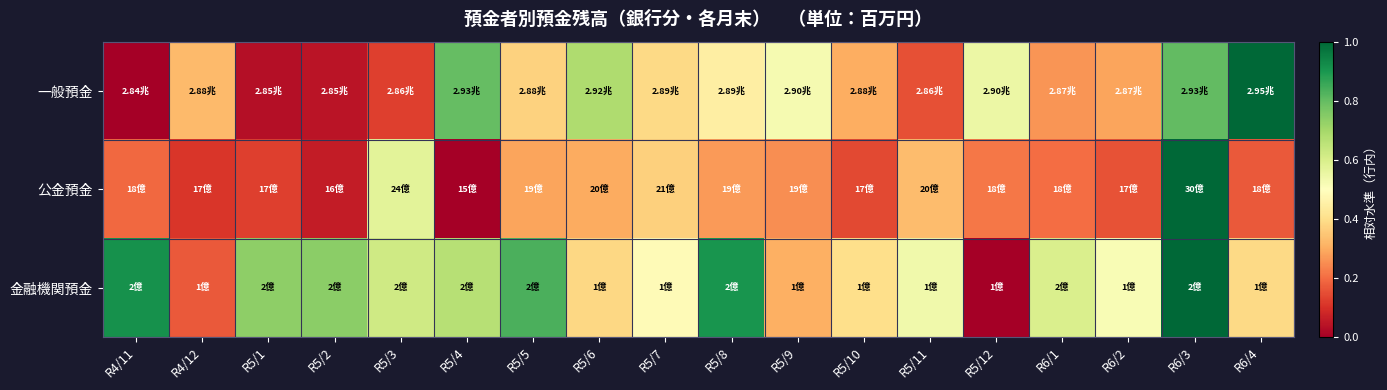

How many data points does each series have?

18